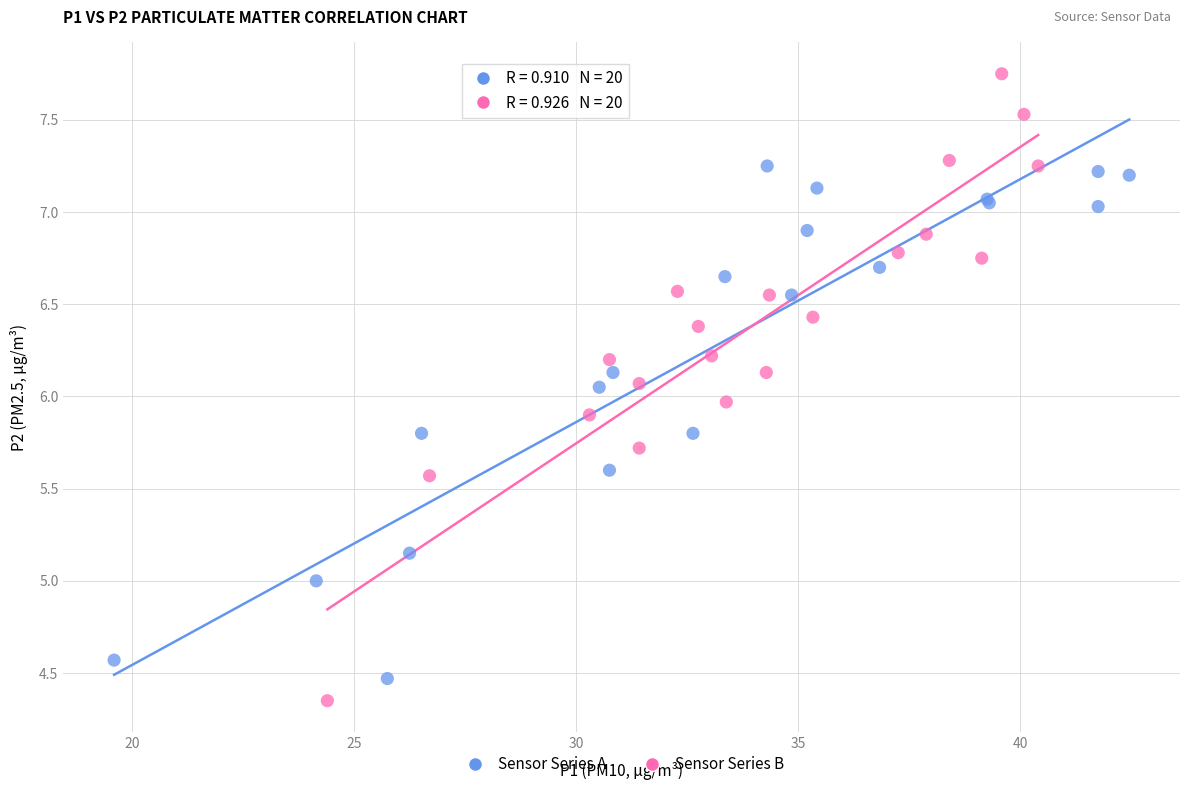

Which series contains the highest Y value?

Sensor Series B